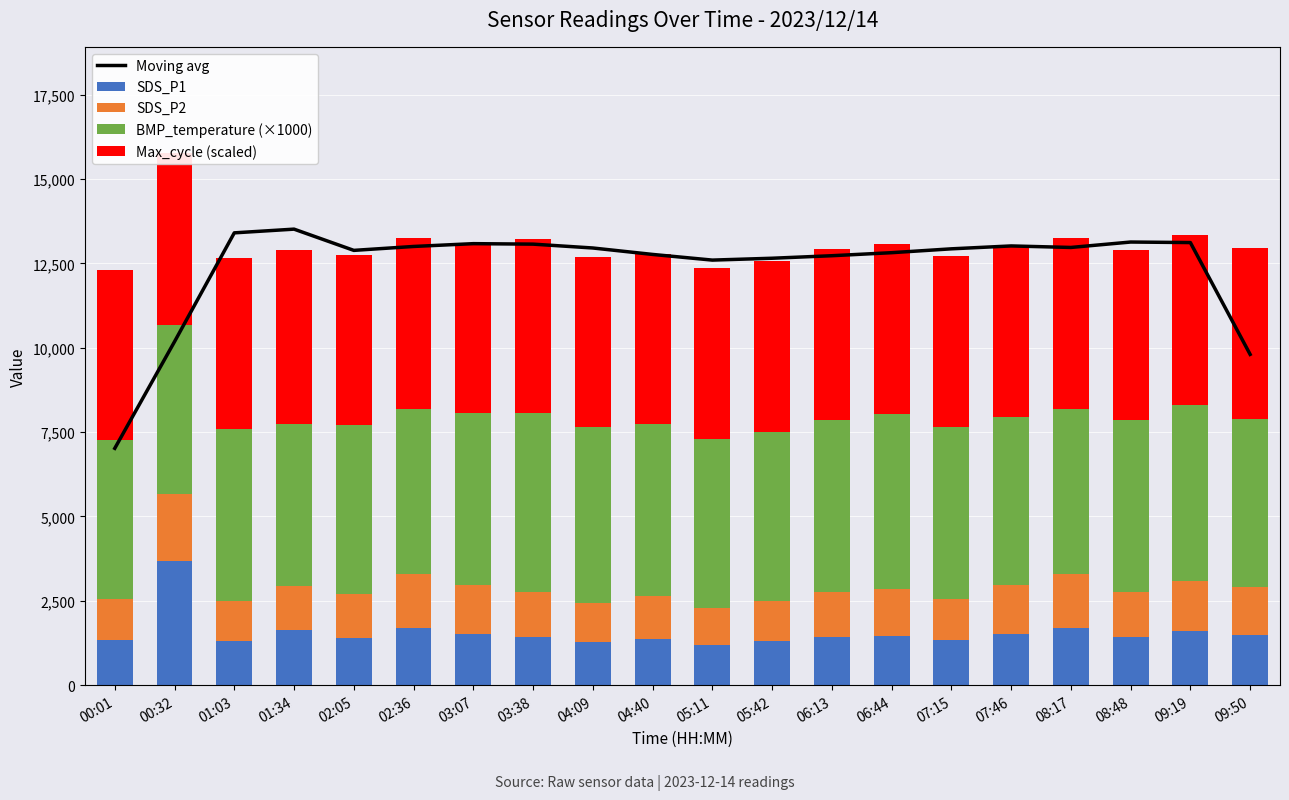

What is the spread (max minus min) of values at 09:19?

11620.2